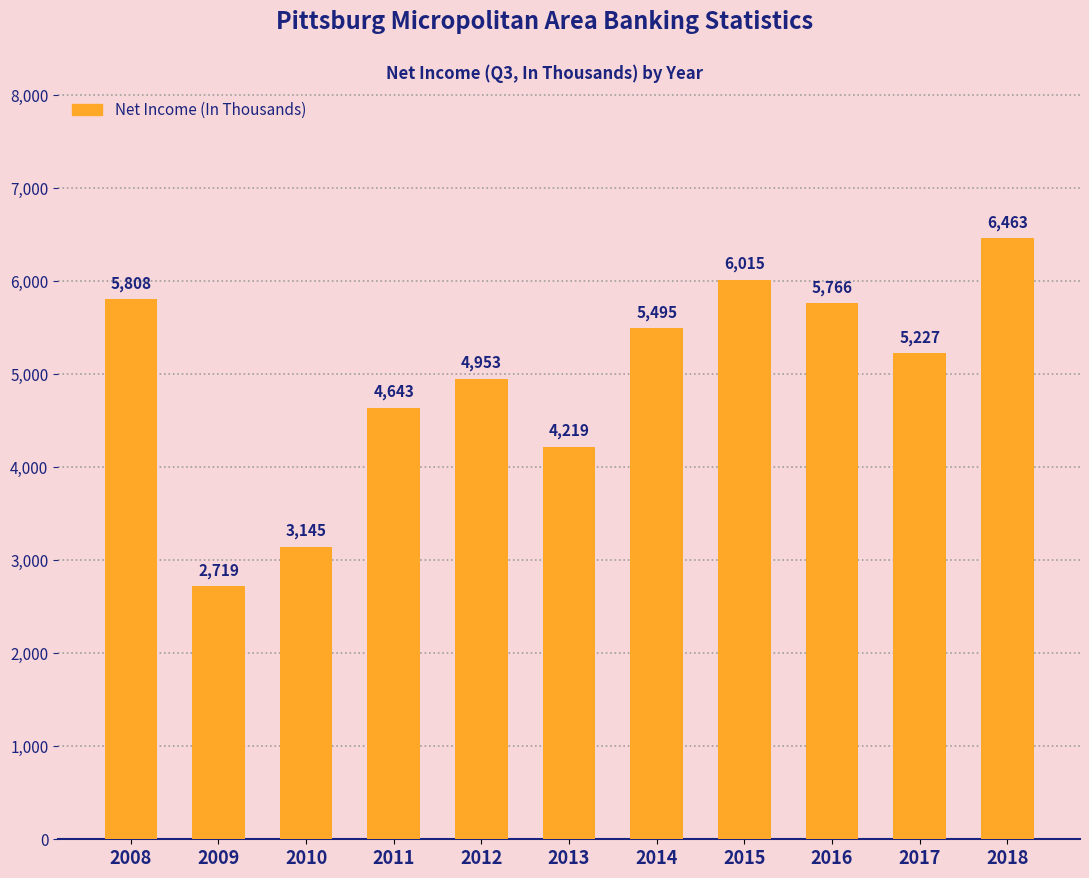

Reading right to left, list all the values displayed in this chart.

2018=6463	2017=5227	2016=5766	2015=6015	2014=5495	2013=4219	2012=4953	2011=4643	2010=3145	2009=2719	2008=5808